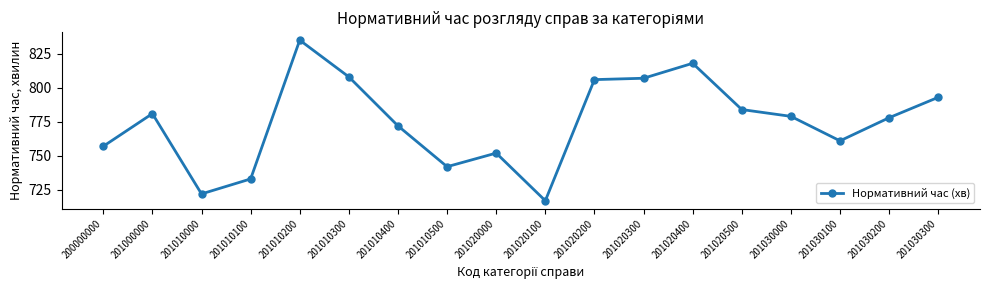

Is it true that the value at 201020400 is 818?

True